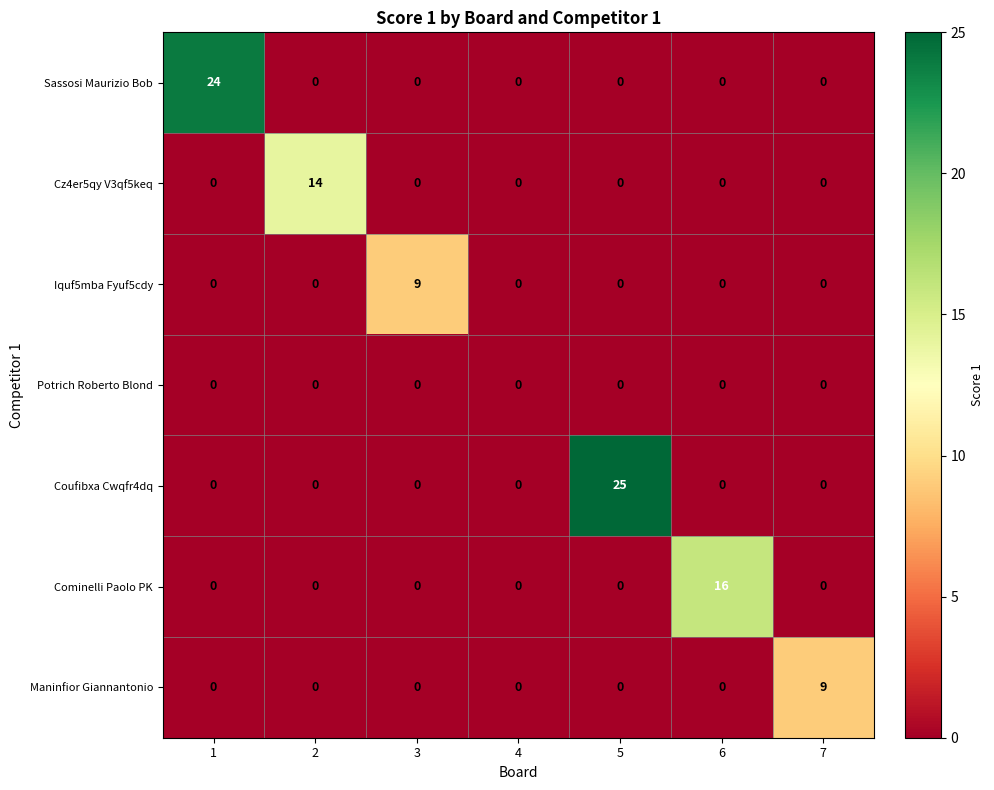

The Cominelli Paolo PK series shows 16 at 6. True or false?

True